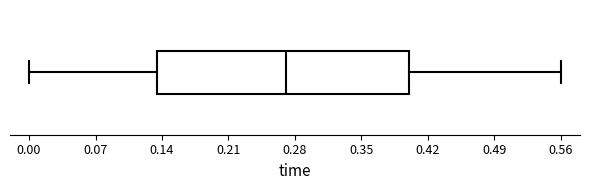

Transcribe this box plot: give where the median line is, the range the box spans, and where the two whiskers end, as read against the x-axis. The values are not printed on the chart, so give them approximately, as read against the axis.

median 0.27, box 0.14 to 0.40, whiskers 0.00 to 0.56